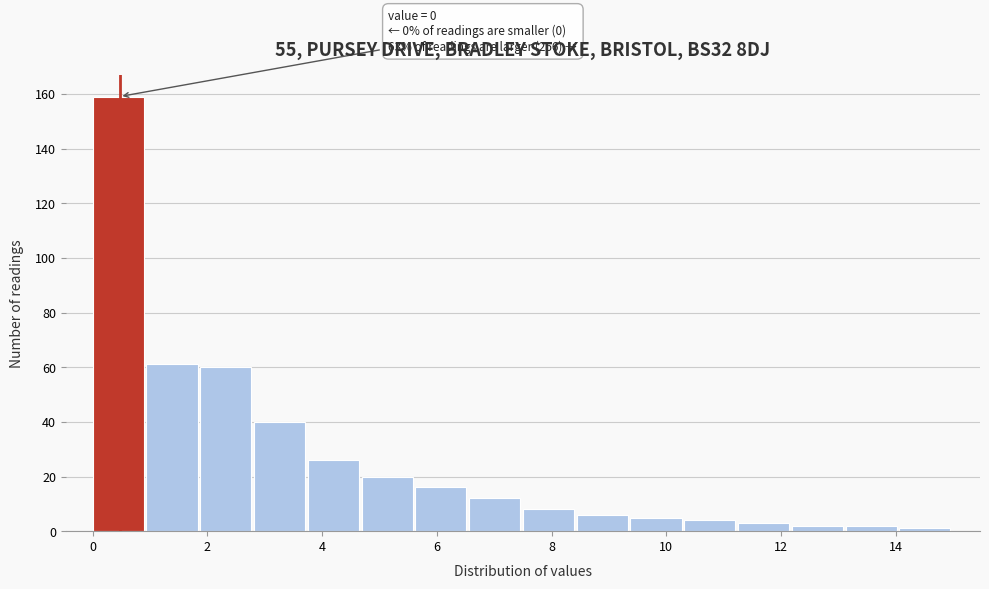

Over which range of the x-axis is the bar tallest?

0.0 to 1.0